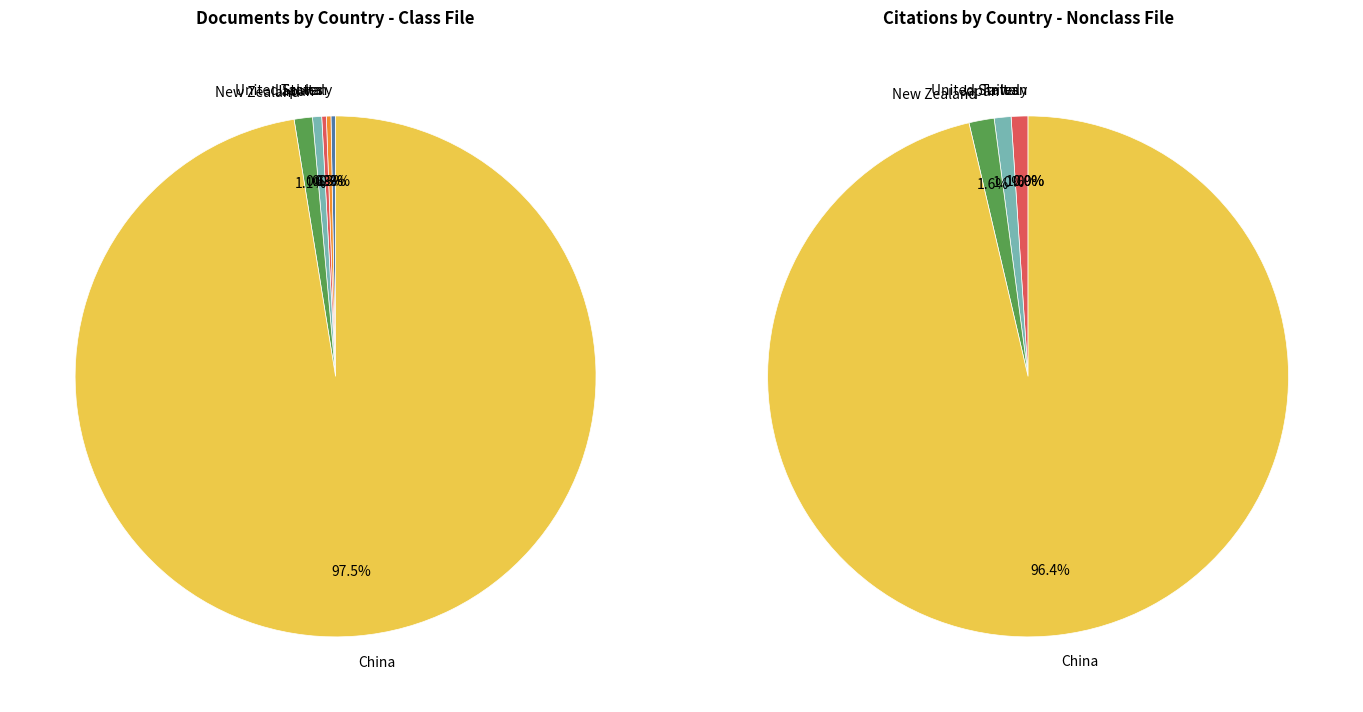

Is there any slice that represents more than half of the pie?

Yes